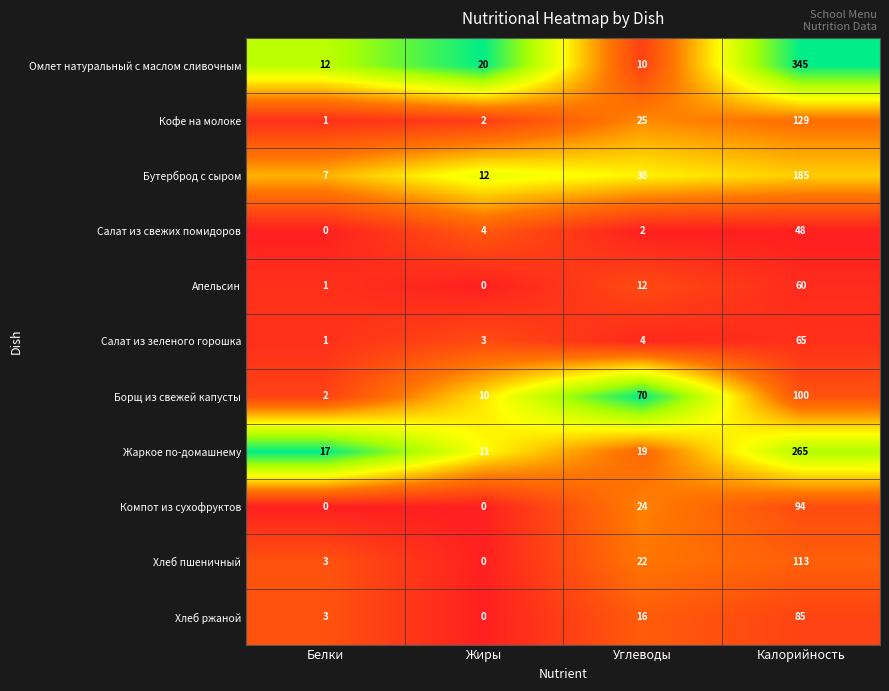

At Углеводы, list the series in order from smallest to largest.

Салат из свежих помидоров, Салат из зеленого горошка, Омлет натуральный с маслом сливочным, Апельсин, Хлеб ржаной, Жаркое по-домашнему, Хлеб пшеничный, Компот из сухофруктов, Кофе на молоке, Бутерброд с сыром, Борщ из свежей капусты